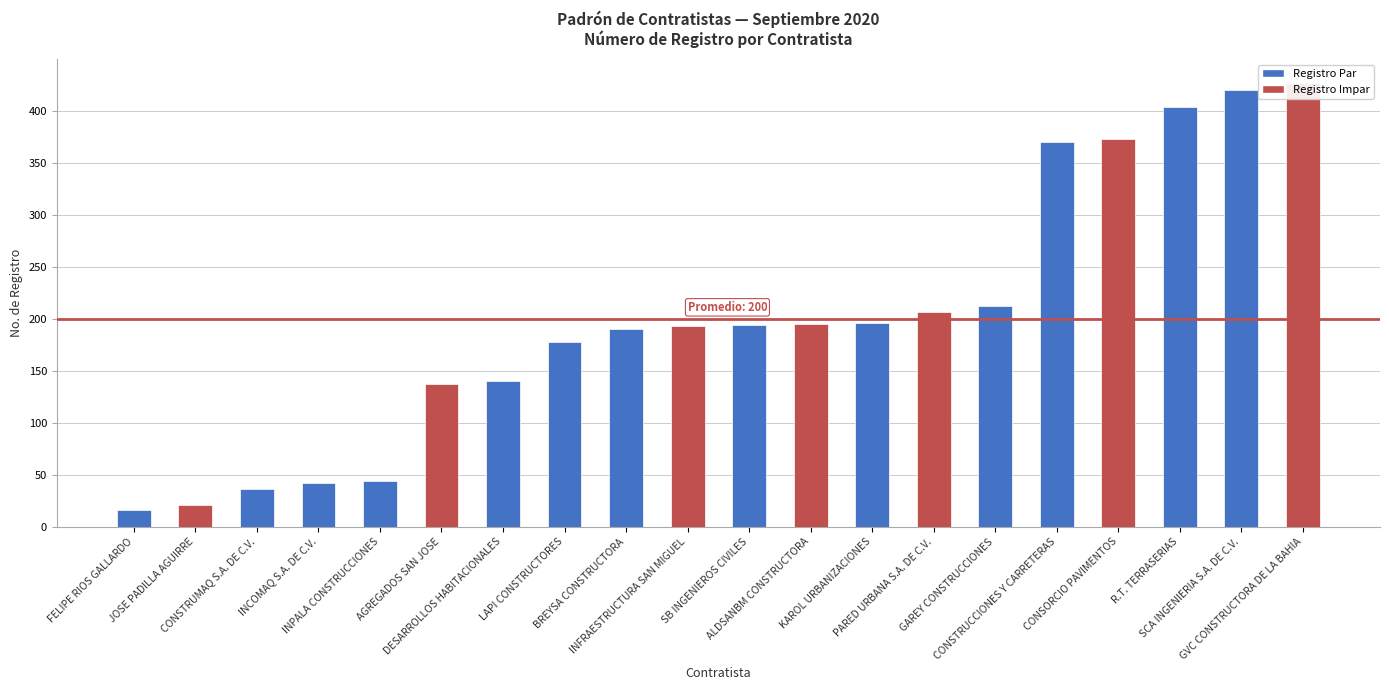

Which has a higher value, LAPI CONSTRUCTORES or ALDSANBM CONSTRUCTORA?

ALDSANBM CONSTRUCTORA